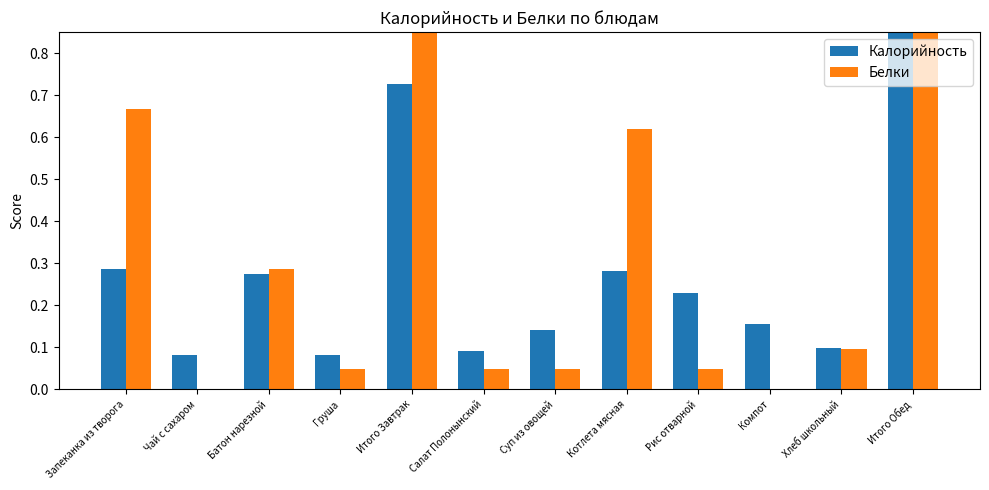

Where is Белки nearest to the value 0?

Чай с сахаром